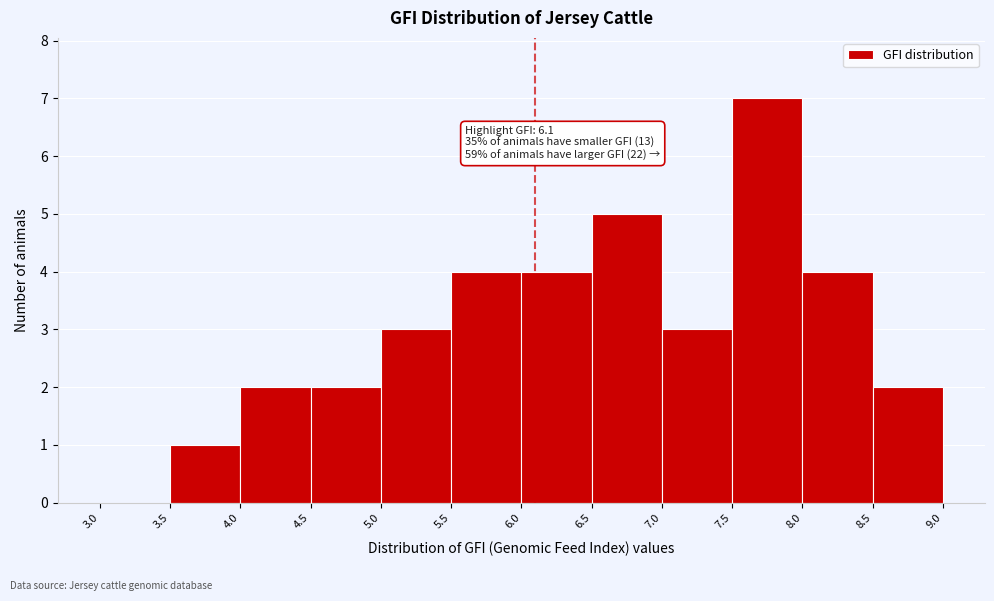

Which range on the x-axis has the tallest bar?

7.5 to 8.0